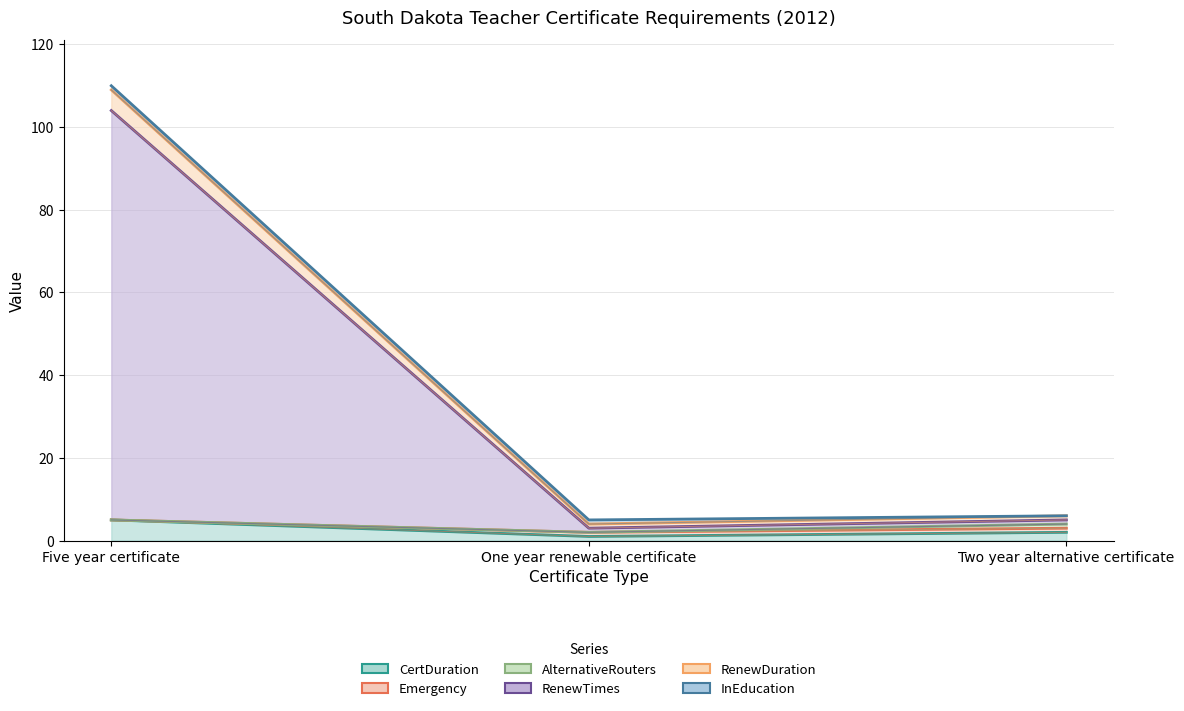

Which series changed the most between One year renewable certificate and Two year alternative certificate?

RenewTimes